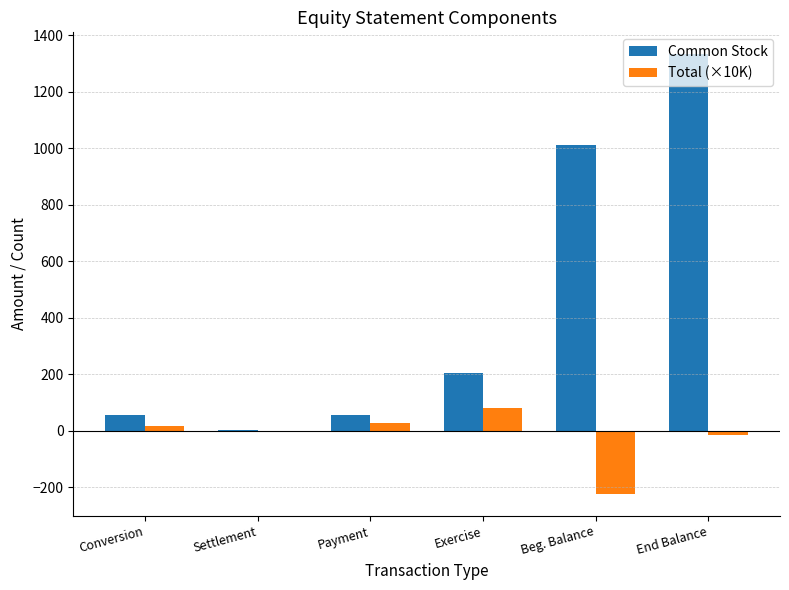

True or false: Total (×10K) has a value of -293.4 at Beg. Balance.

False